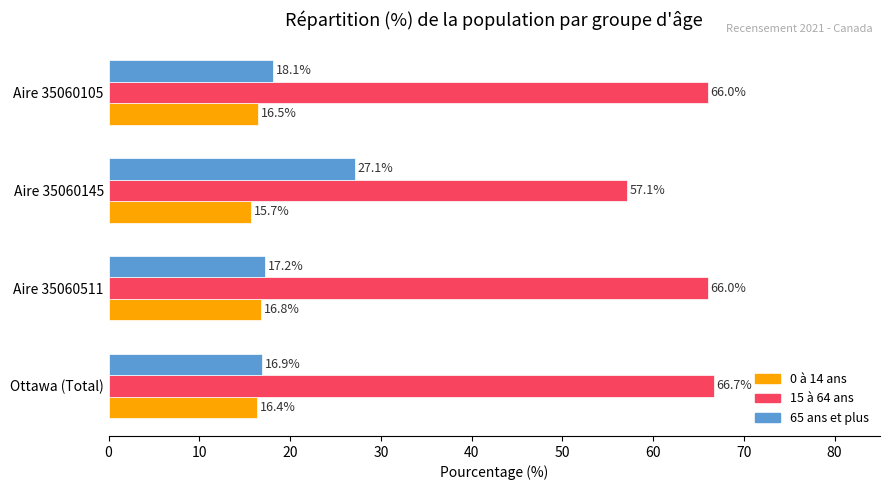

Is it true that 0 à 14 ans equals 16.5 at Aire 35060105?

True